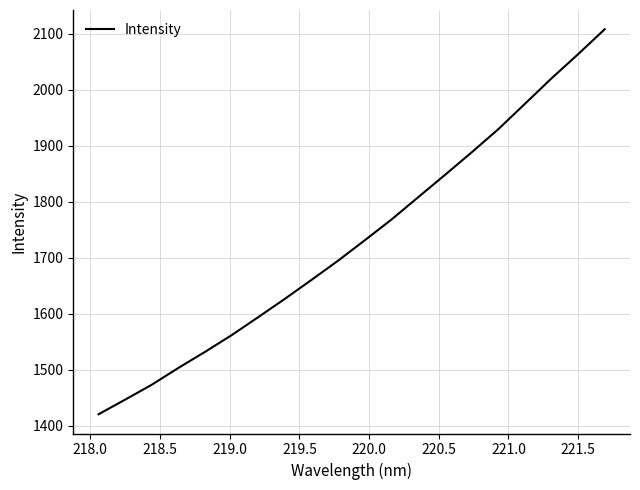

What is the smallest value displayed?

1420.7